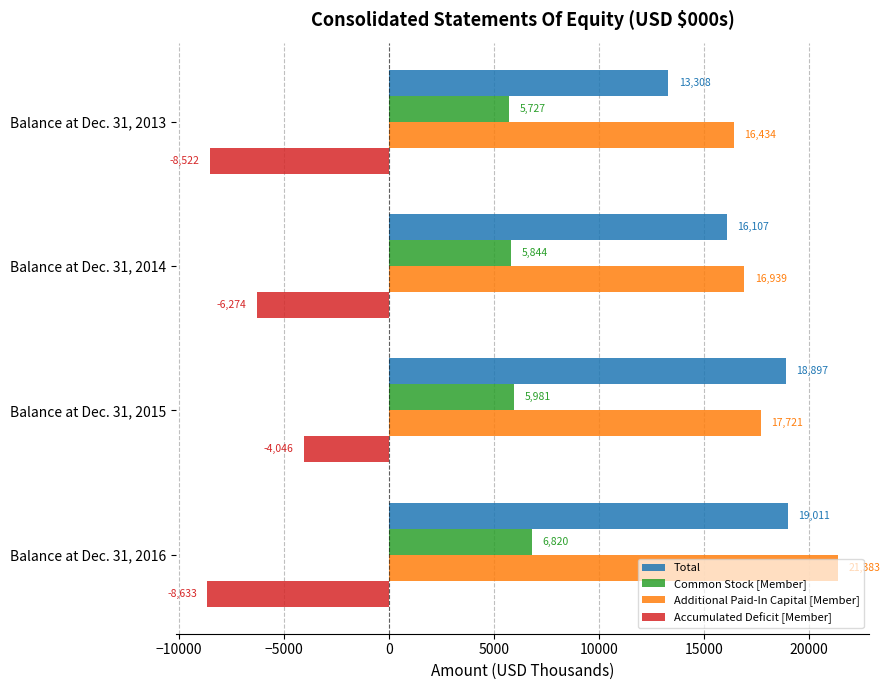

What is the difference between the second highest and minimum values in the Additional Paid-In Capital [Member] series?

1287